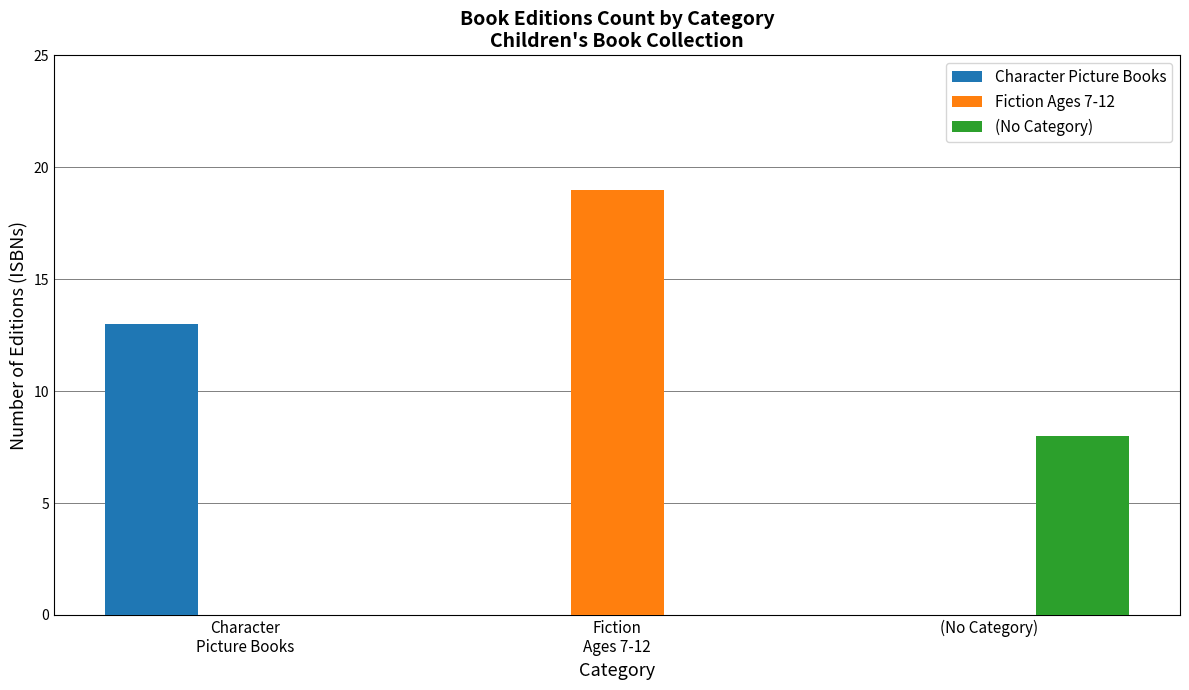

Reading left to right, transcribe all the data shown in this chart.

Character Picture Books: Character
Picture Books=13	Fiction
Ages 7-12=0	(No Category)=0
Fiction Ages 7-12: Character
Picture Books=0	Fiction
Ages 7-12=19	(No Category)=0
(No Category): Character
Picture Books=0	Fiction
Ages 7-12=0	(No Category)=8